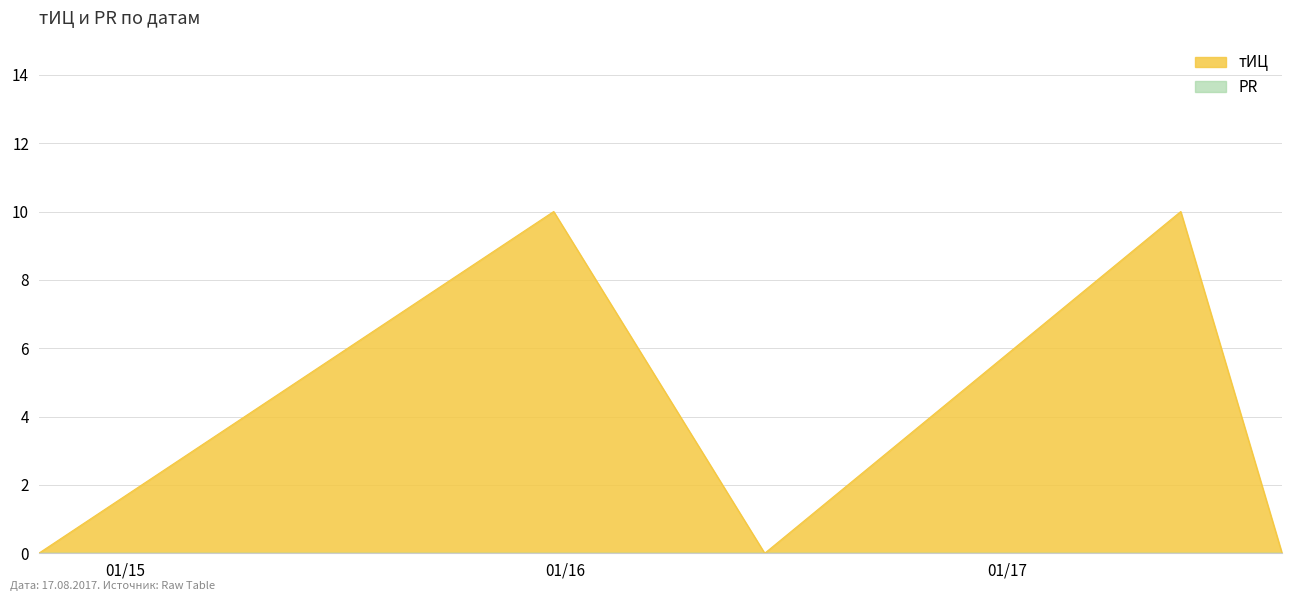

What is the label of the 3rd point from the right?

2016-06-14